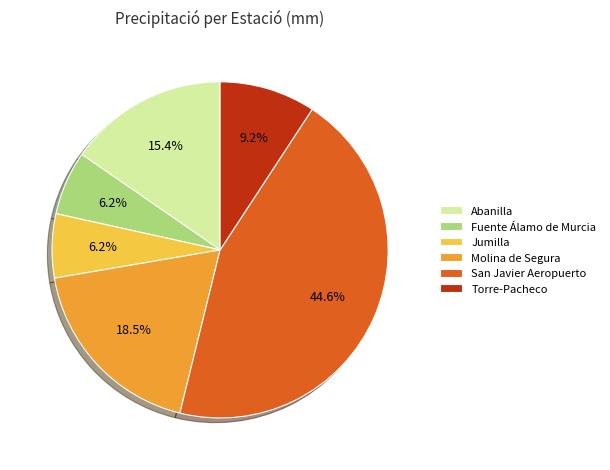

Count the number of slices in the pie.

6